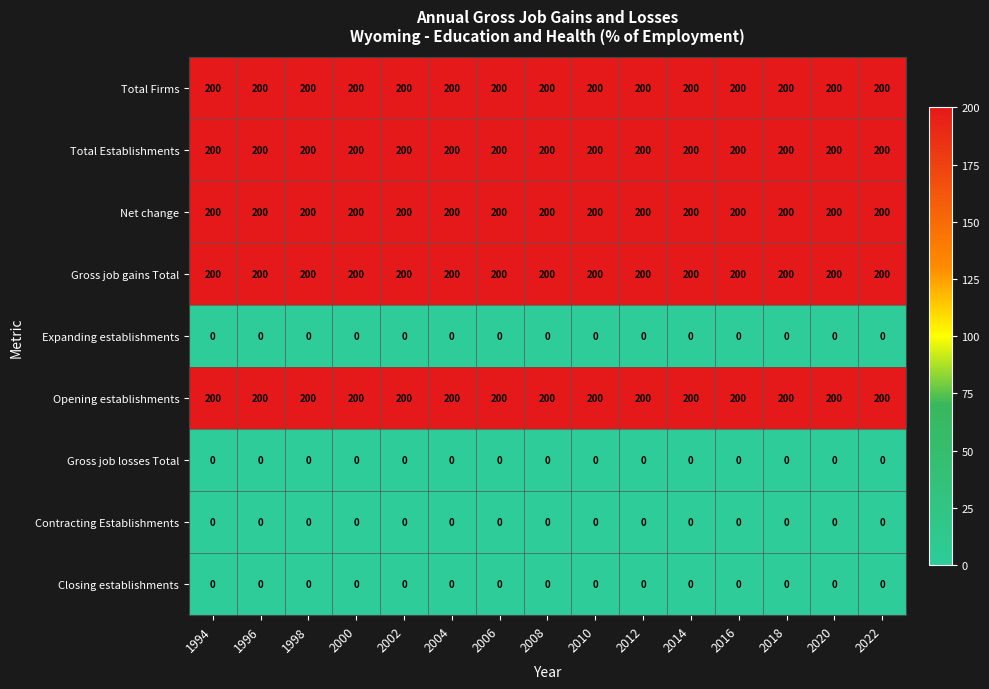

What is the spread (max minus min) of values at 2008?

200